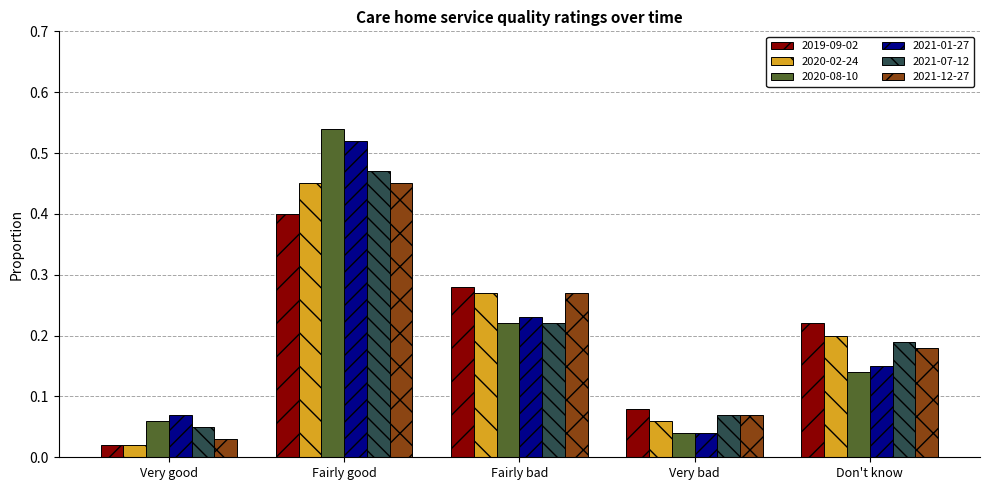

What is the label of the 3rd bar from the left?

Fairly bad